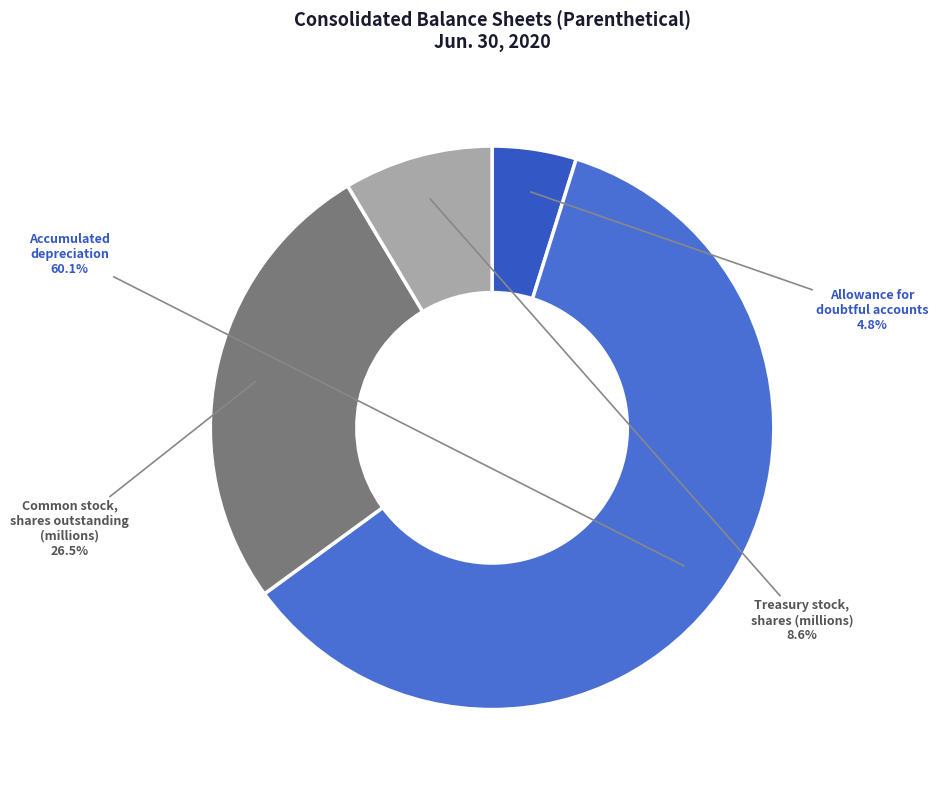

The Accumulated depreciation slice represents 6% of the pie. True or false?

False